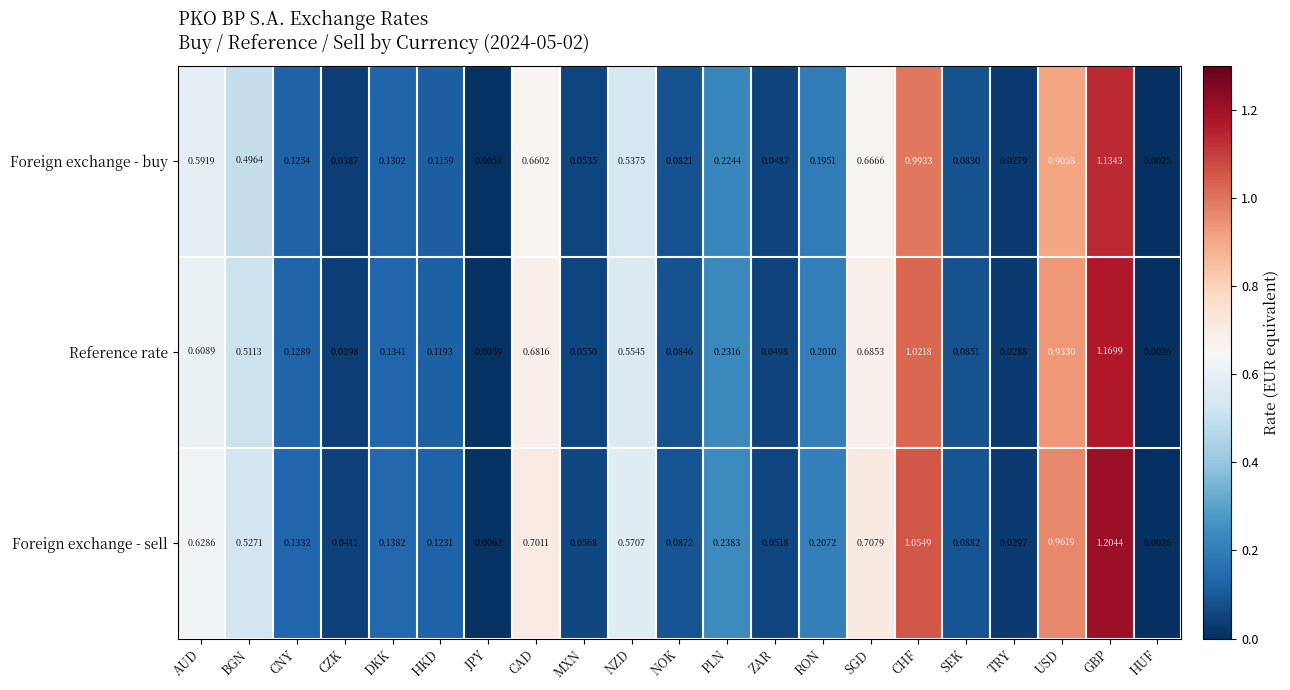

Which category has the highest value across all series?

GBP